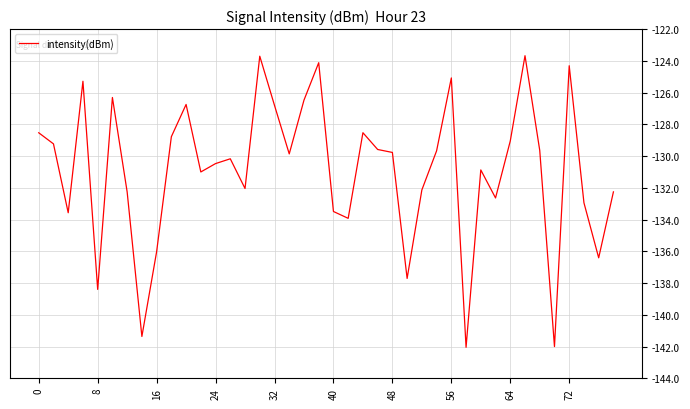

What is the difference between the maximum and minimum values?

18.4